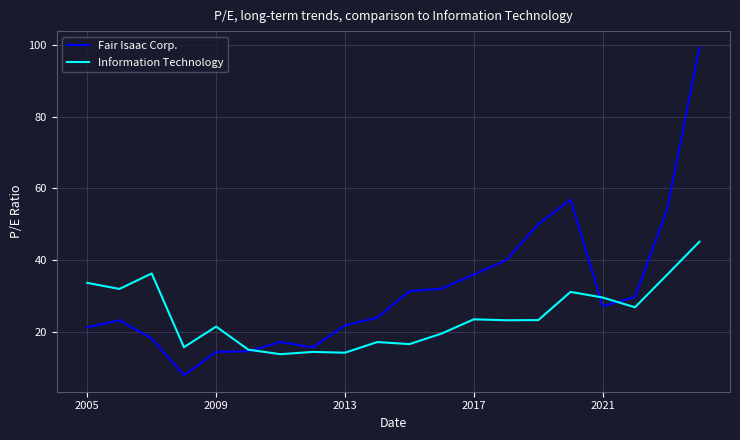

What is the minimum value for Fair Isaac Corp.?

7.8